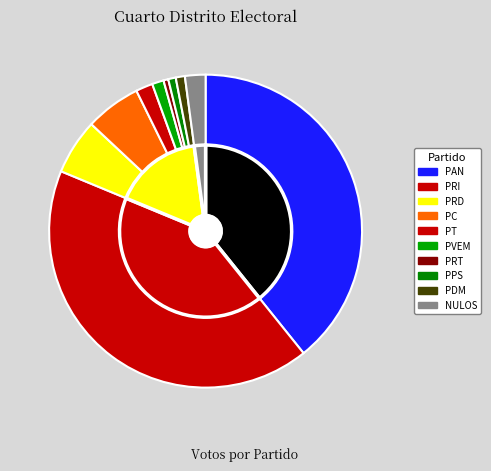

What is the total percentage of PRD and PC?

11.5%